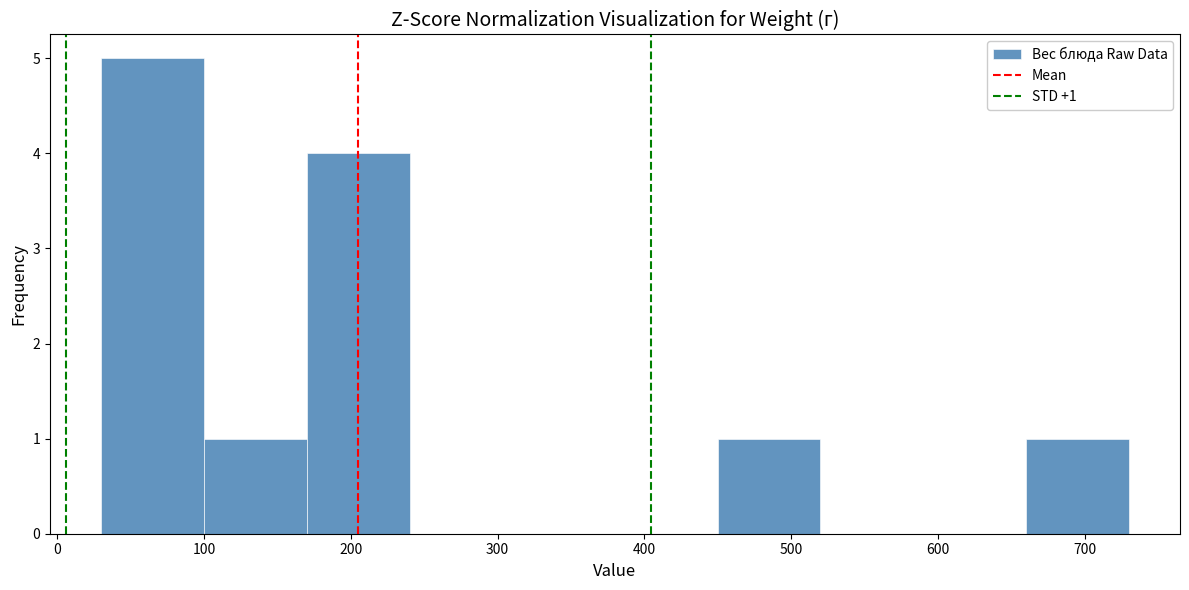

Which range on the x-axis has the tallest bar?

30 to 100